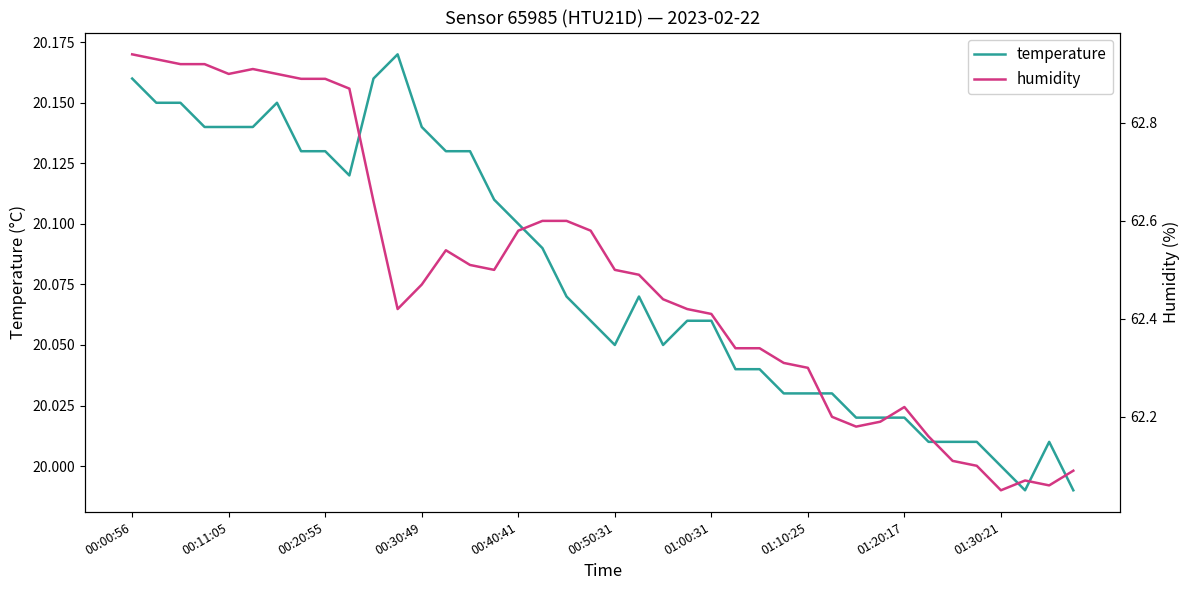

The value of temperature at 10 is 27.6. True or false?

False